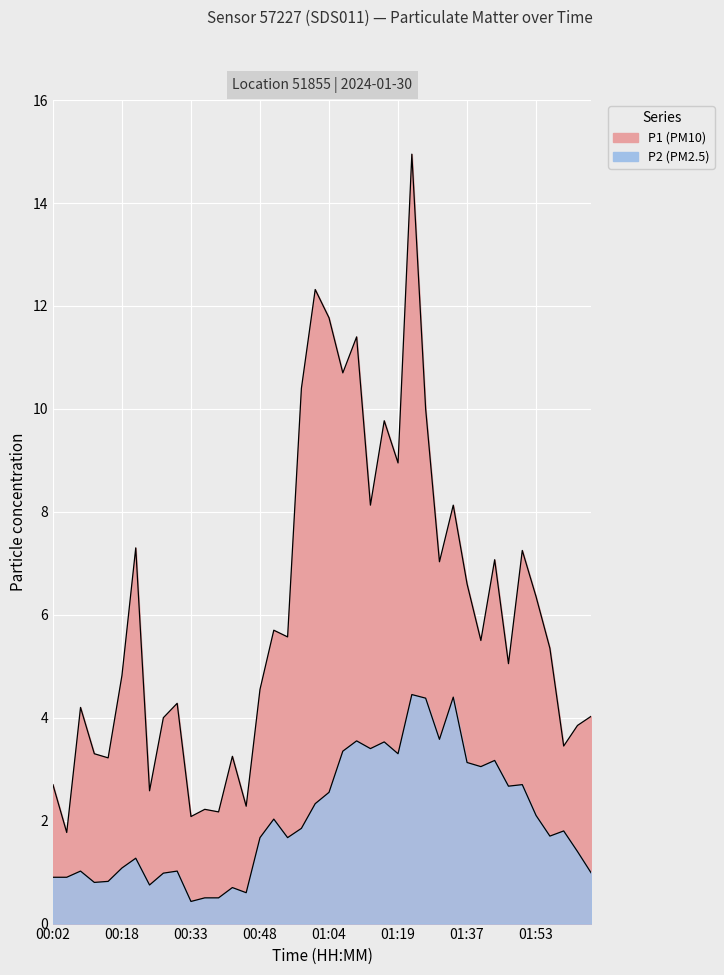

The P2 series shows 0.3 at 00:24. True or false?

False